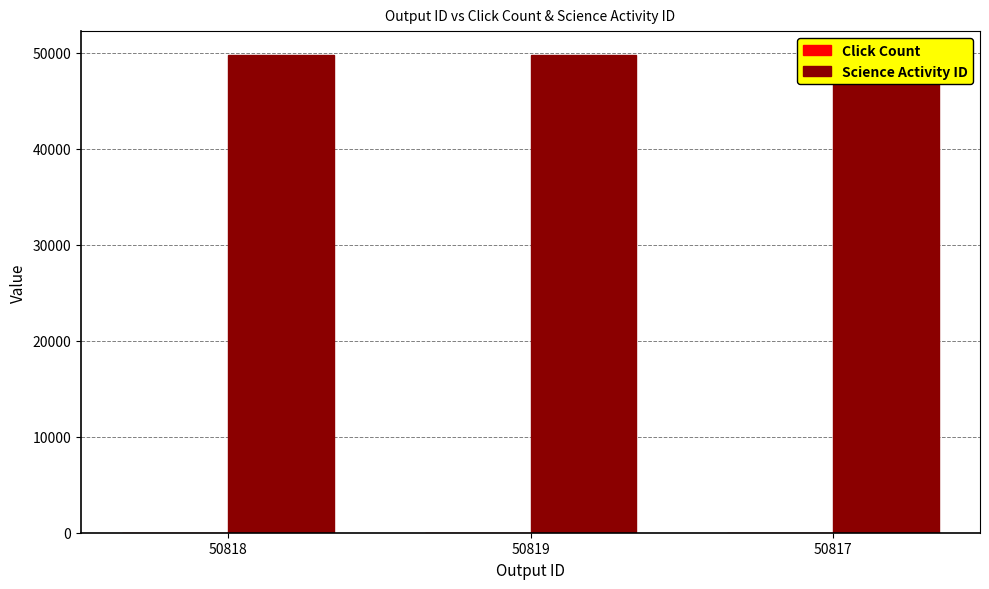

Between 50818 and 50819, which series saw the biggest shift?

Click Count